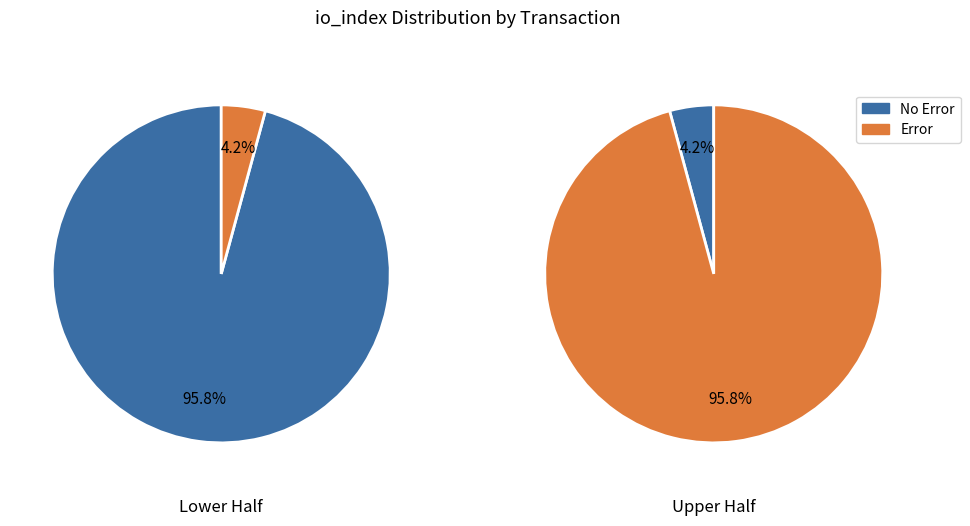

How many segments does this pie chart have?

2